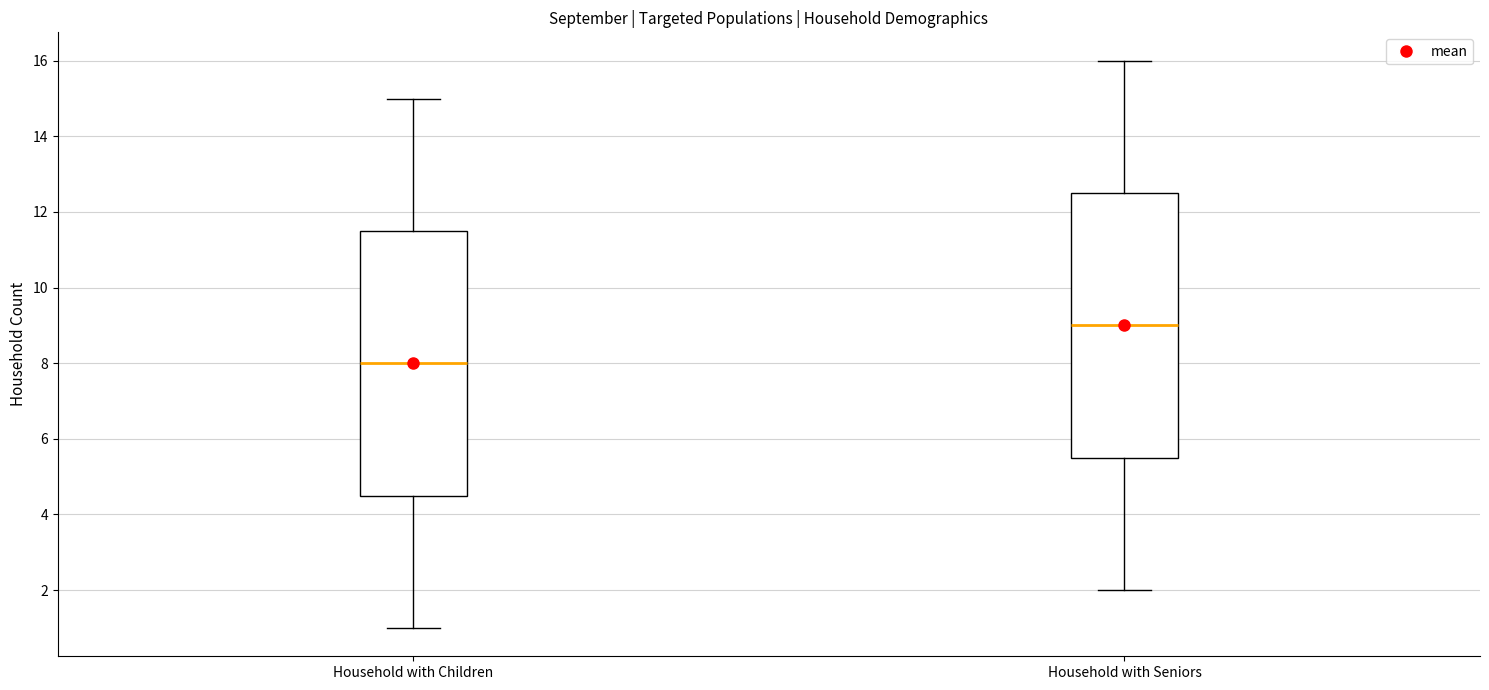

Where does the lower whisker of the box for Household with Children end on the y-axis? The values are not printed on the chart, so give them approximately, as read against the axis.

1.0